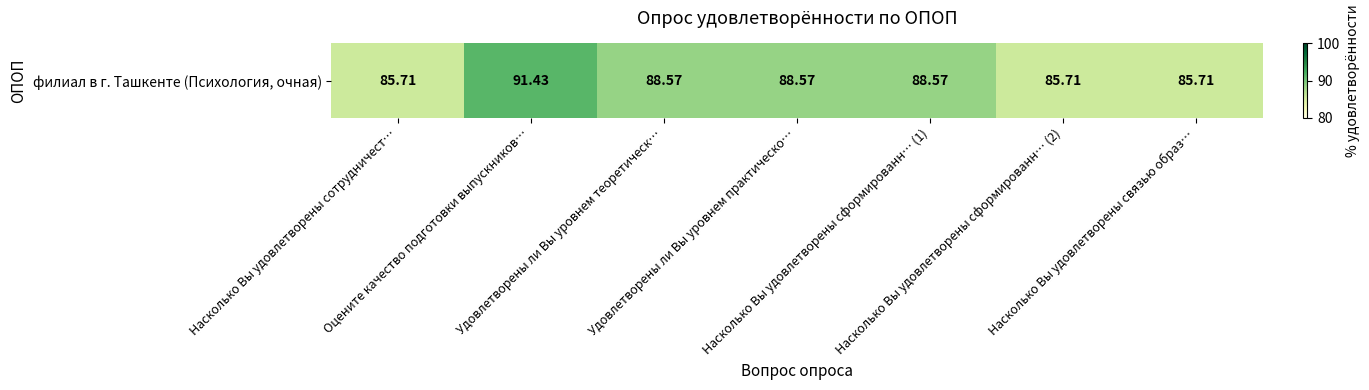

Reading left to right, list all the values displayed in this chart.

Насколько Вы удовлетворены сотрудничест…=85.7	Оцените качество подготовки выпускников…=91.4	Удовлетворены ли Вы уровнем теоретическ…=88.6	Удовлетворены ли Вы уровнем практическо…=88.6	Насколько Вы удовлетворены сформированн… (1)=88.6	Насколько Вы удовлетворены сформированн… (2)=85.7	Насколько Вы удовлетворены связью образ…=85.7